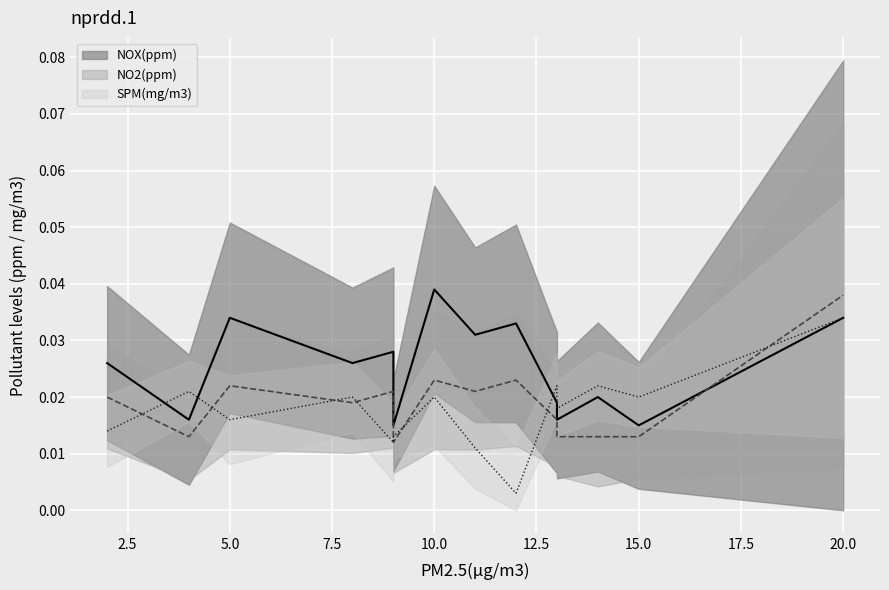

Does the chart display data point markers on the line(s)?

No